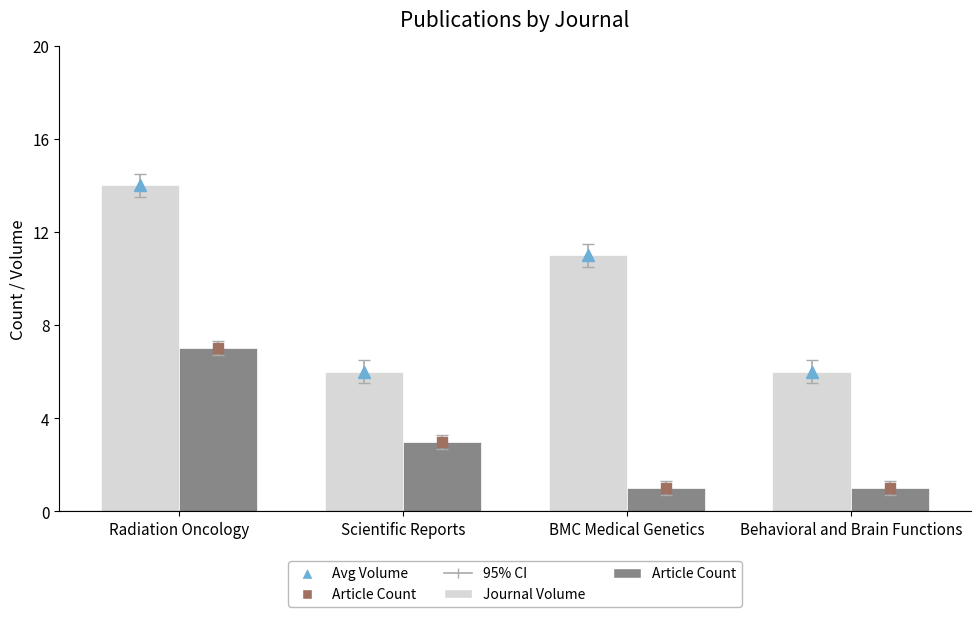

What is the average value of the Article Count series?

3